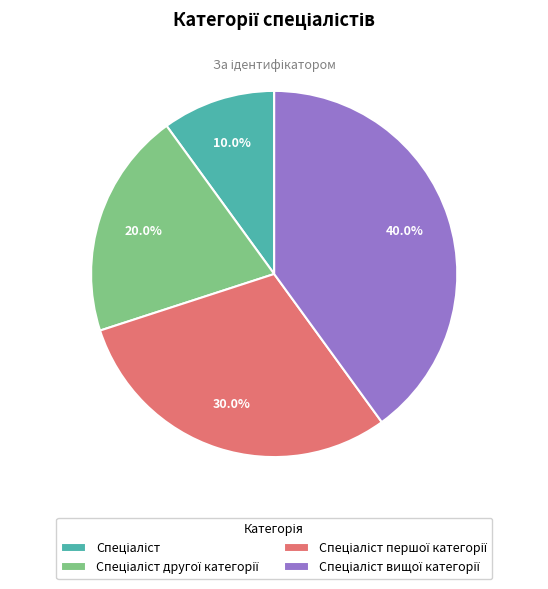

Does any single category account for the majority?

No